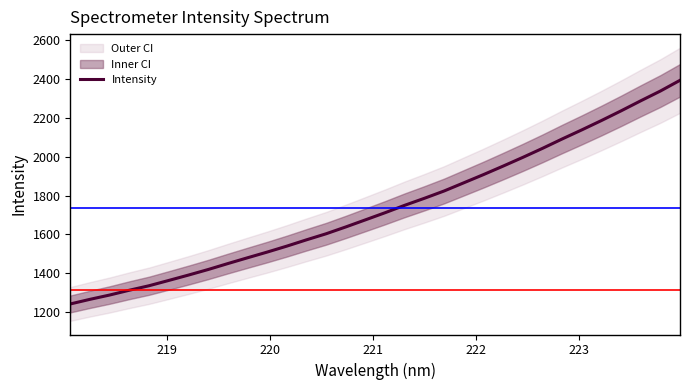

What is the lowest value of the Intensity series?

1242.4